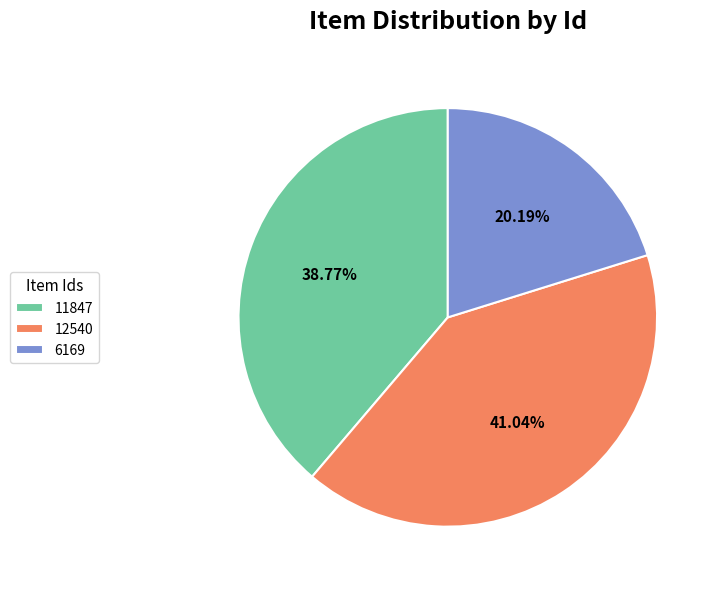

Does 6169 represent more than half of the total?

No